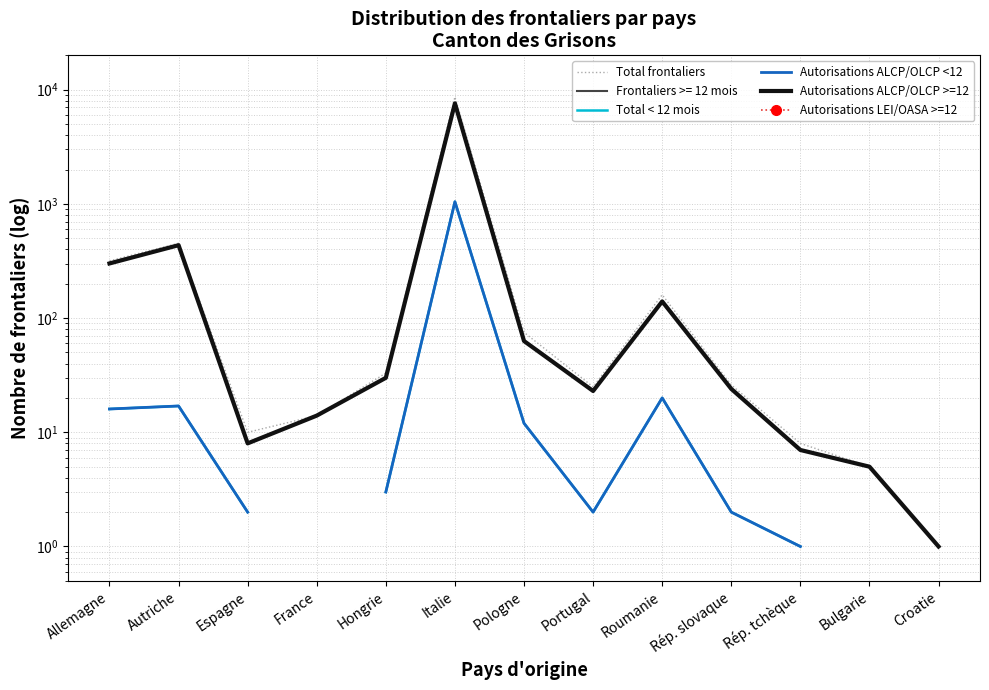

True or false: Autorisations ALCP/OLCP >=12 and Autorisations LEI/OASA >=12 intersect in this chart.

False